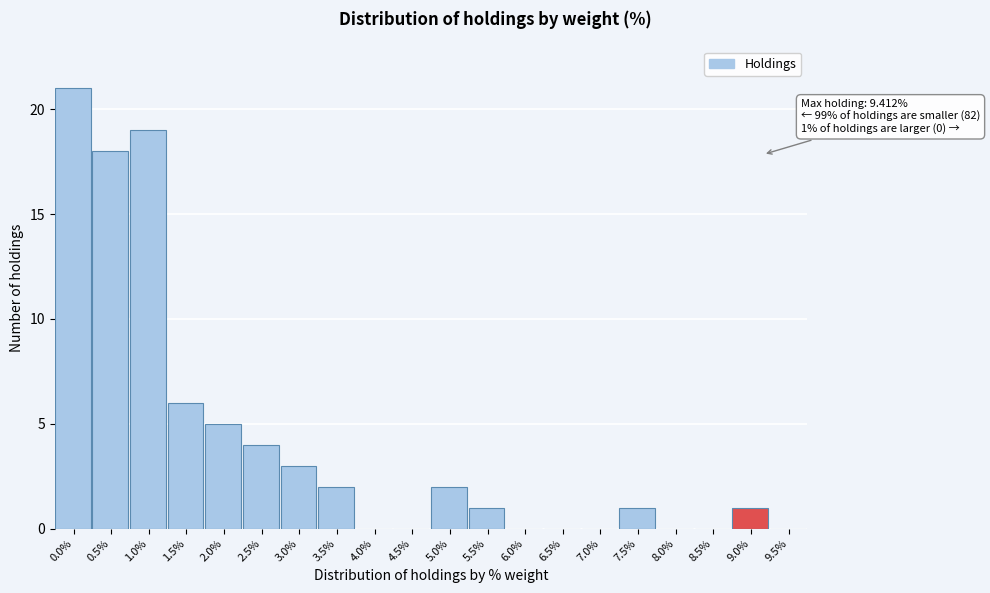

Reading left to right, transcribe all the data shown in this chart.

0.0%=21	0.5%=18	1.0%=19	1.5%=6	2.0%=5	2.5%=4	3.0%=3	3.5%=2	4.0%=0	4.5%=0	5.0%=2	5.5%=1	6.0%=0	6.5%=0	7.0%=0	7.5%=1	8.0%=0	8.5%=0	9.0%=1	9.5%=0